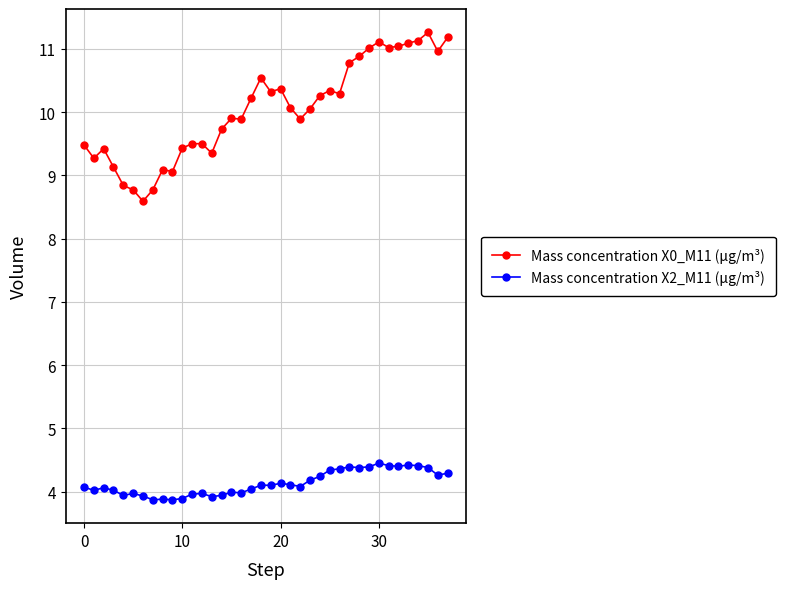

List the series in order of their peak value, lowest first.

Mass concentration X2_M11 (μg/m³), Mass concentration X0_M11 (μg/m³)